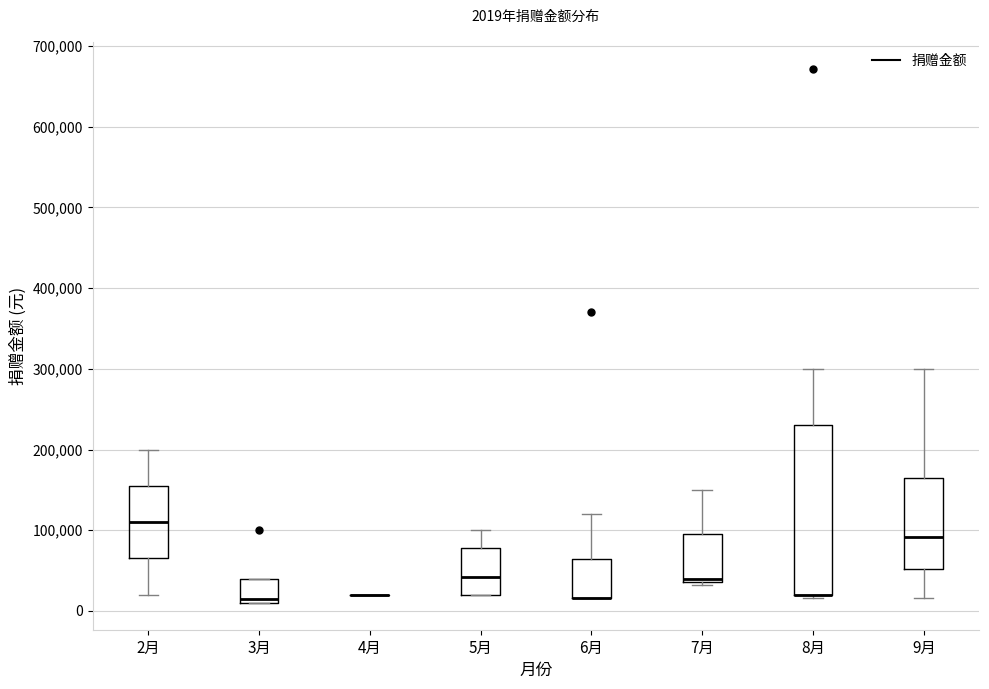

Comparing the boxes themselves (not the whiskers), which one is the tallest?

8月